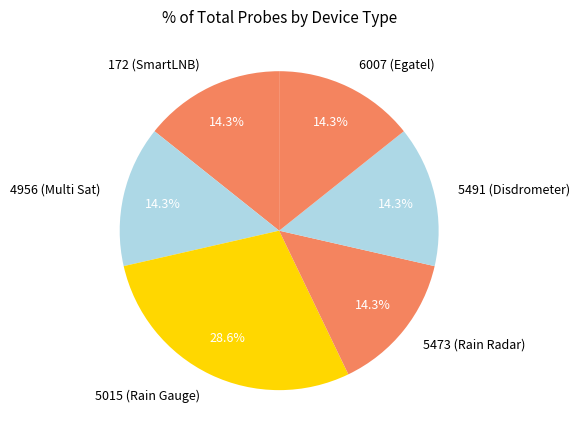

Which slice is the largest?

5015 (Rain Gauge)